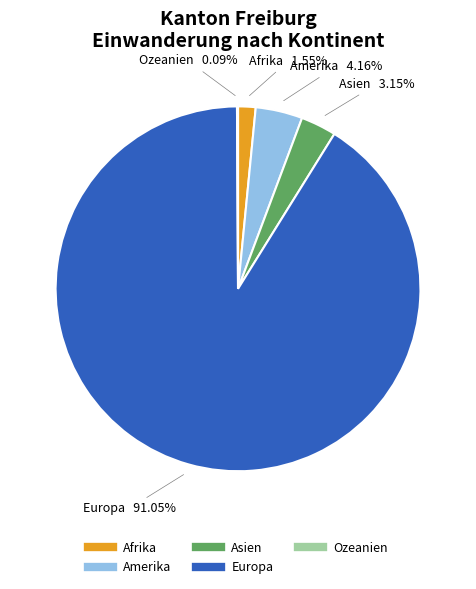

True or false: Asien accounts for 3% of the total.

True